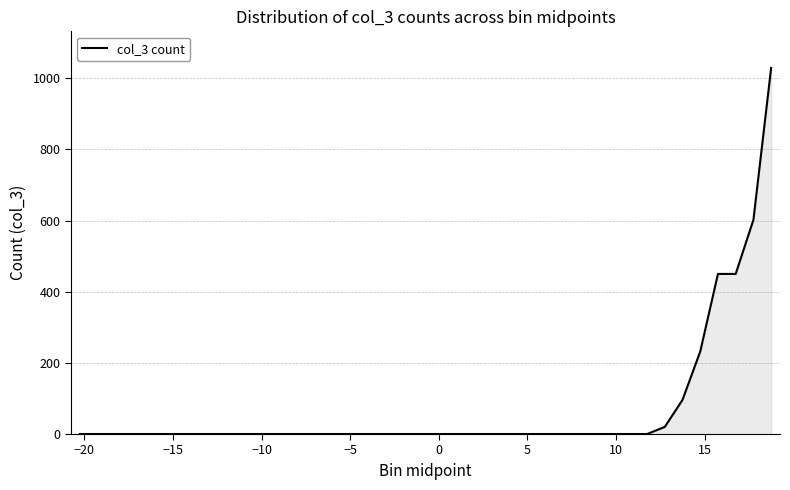

What is the maximum value shown in the chart?

1029